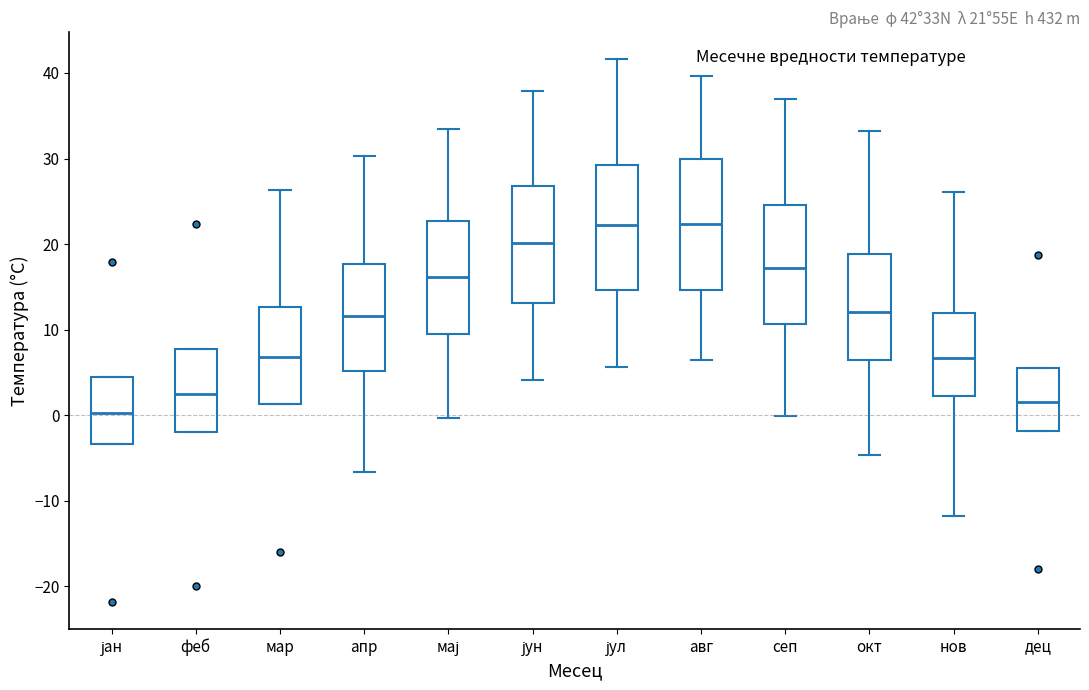

Which box has the lowest median line?

јан